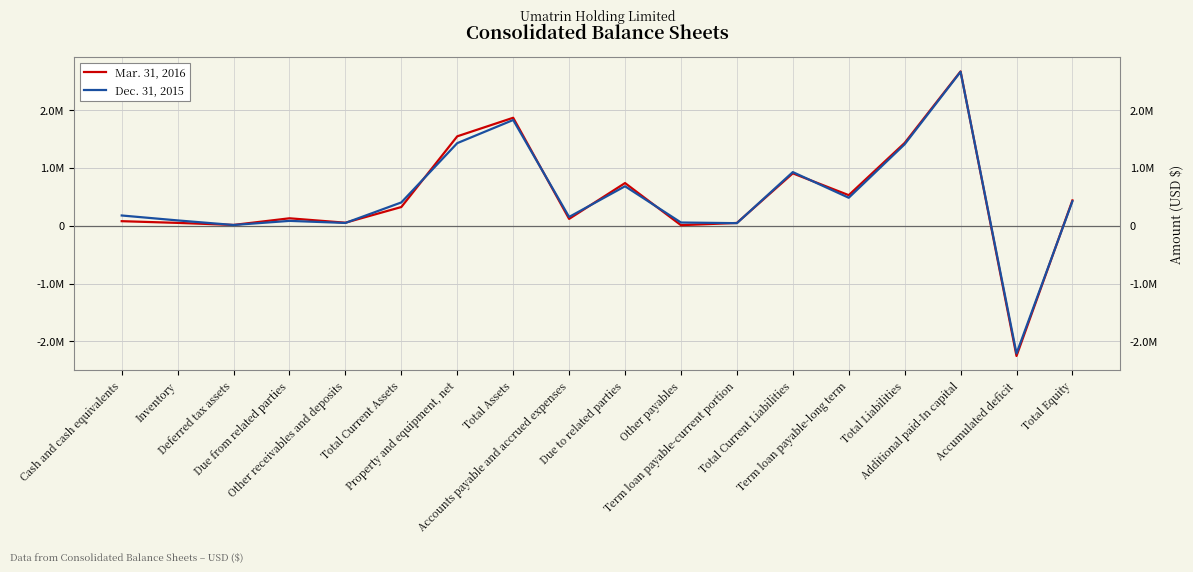

What are all the series names shown in the legend?

Mar. 31, 2016, Dec. 31, 2015